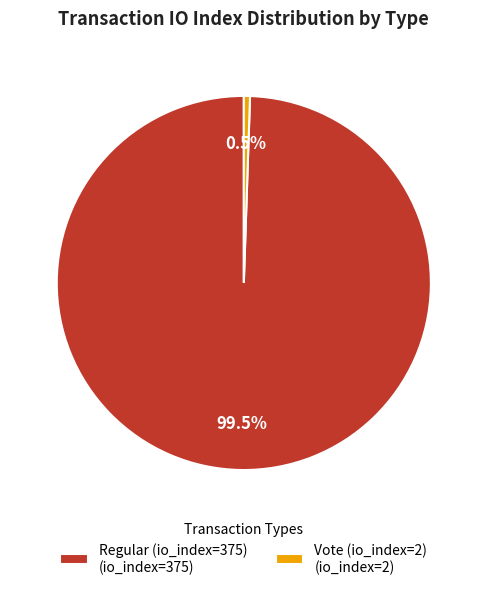

What is the ratio of the value at Regular (io_index=375) to the value at Vote (io_index=2)?

187.5